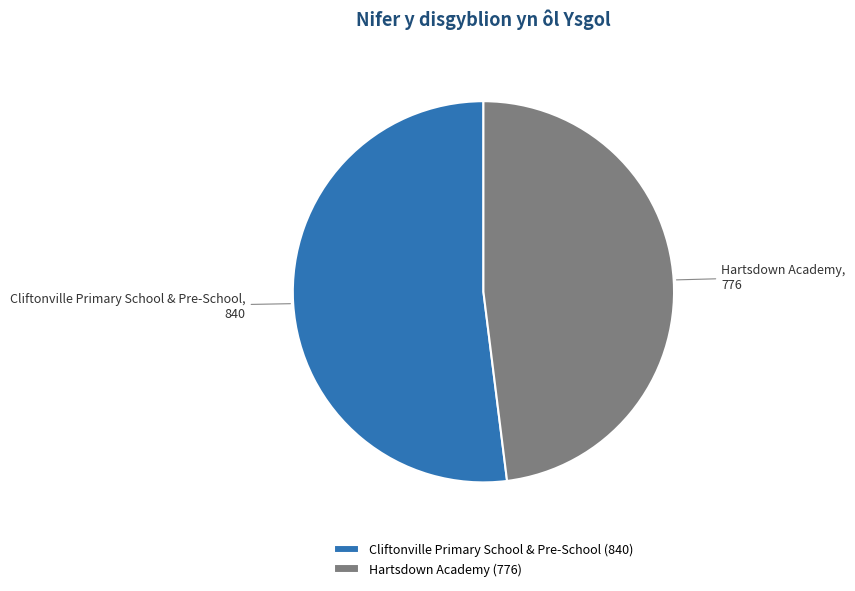

Which category has the smallest portion of the pie?

Hartsdown Academy